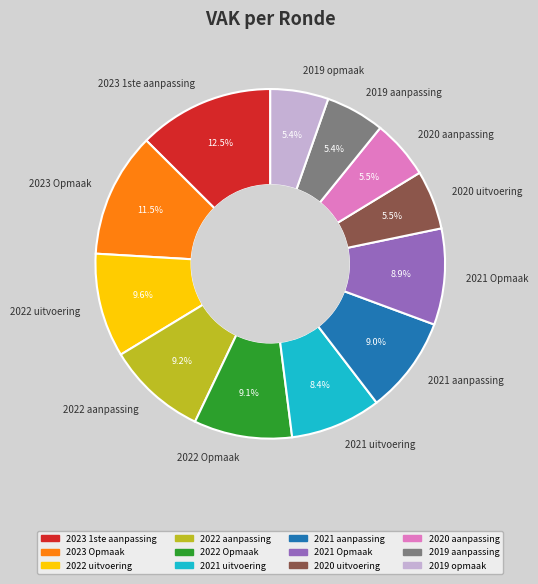

Which slice is the largest?

2023 1ste aanpassing